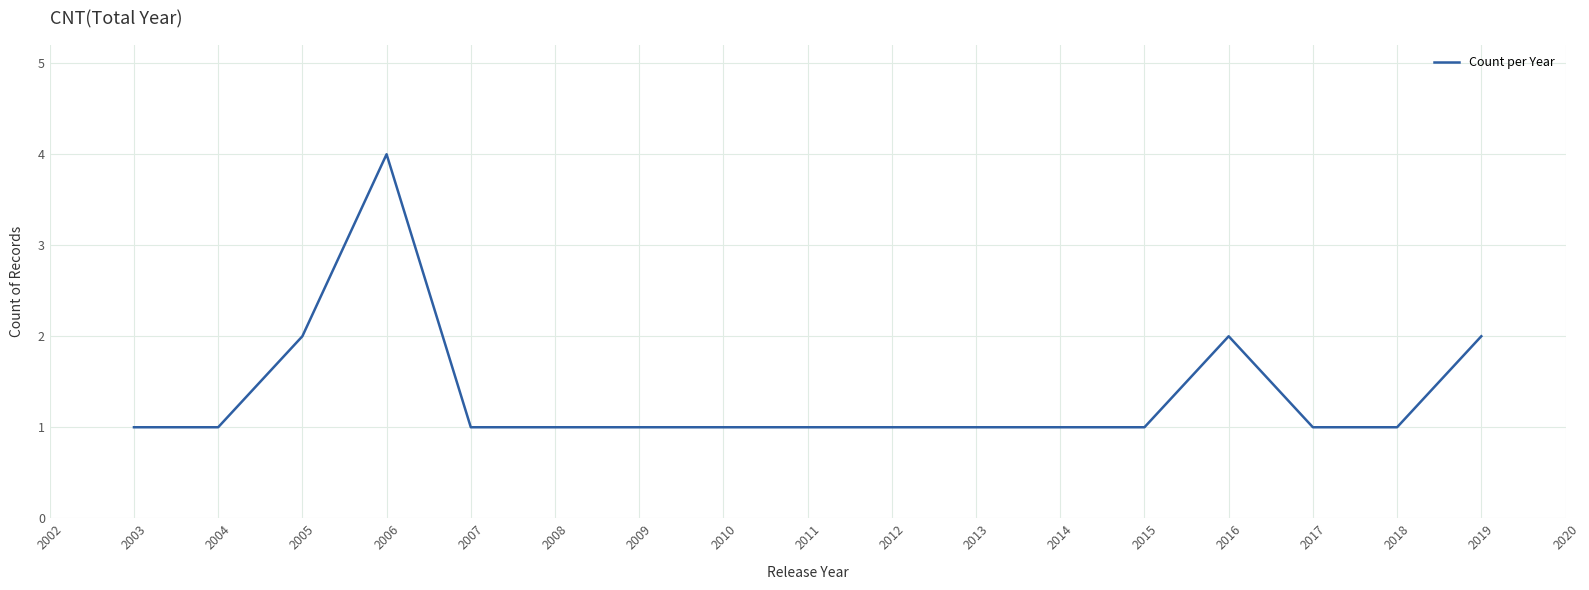

At which category does the chart reach its peak across all series?

2006